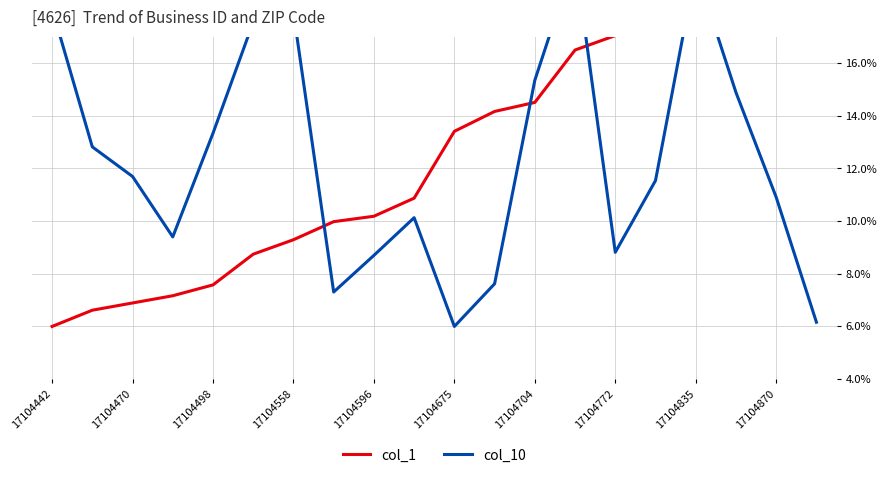

Reading right to left, transcribe all the data shown in this chart.

col_1: 20.0	19.8	19.0	18.5	17.5	17.0	16.5	14.5	14.2	13.4	10.9	10.2	10.0	9.3	8.7	7.6	7.2	6.9	6.6	6.0
col_10: 6.2	10.9	14.9	19.6	11.5	8.8	20.0	15.4	7.6	6.0	10.1	8.7	7.3	17.9	17.6	13.3	9.4	11.7	12.8	18.1